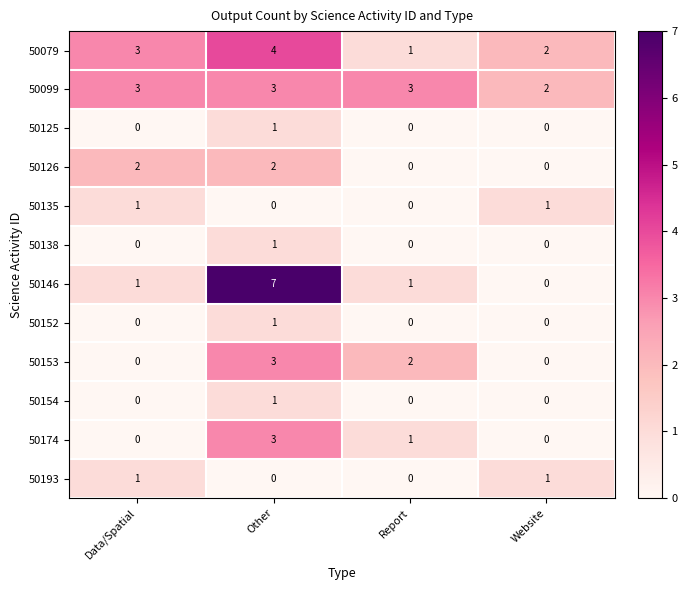

How many 50126 values are between 0 and 2?

4